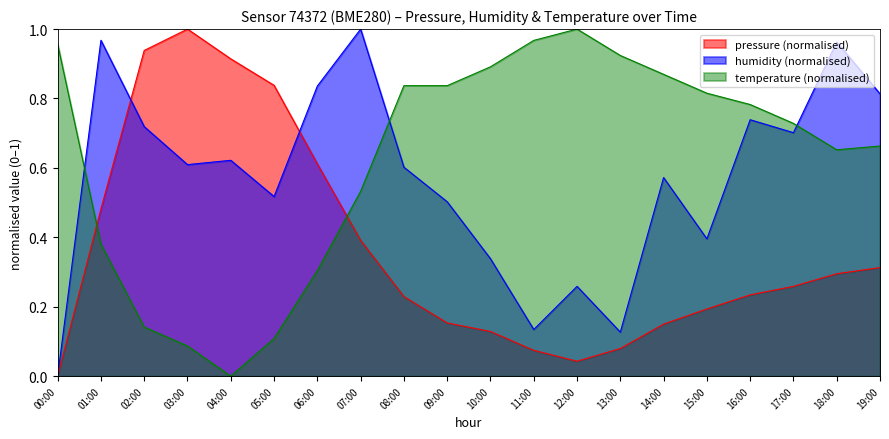

What are all the series names shown in the legend?

pressure (normalised), humidity (normalised), temperature (normalised)